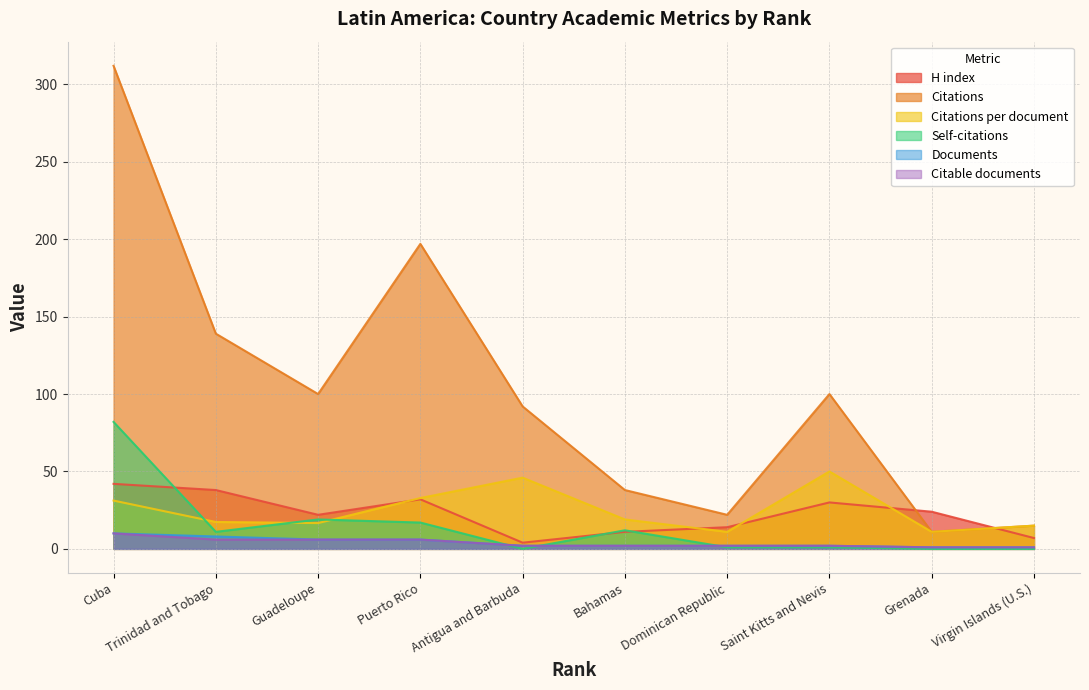

What is the value of the Citations per document point at the 10th from the left?

15.0